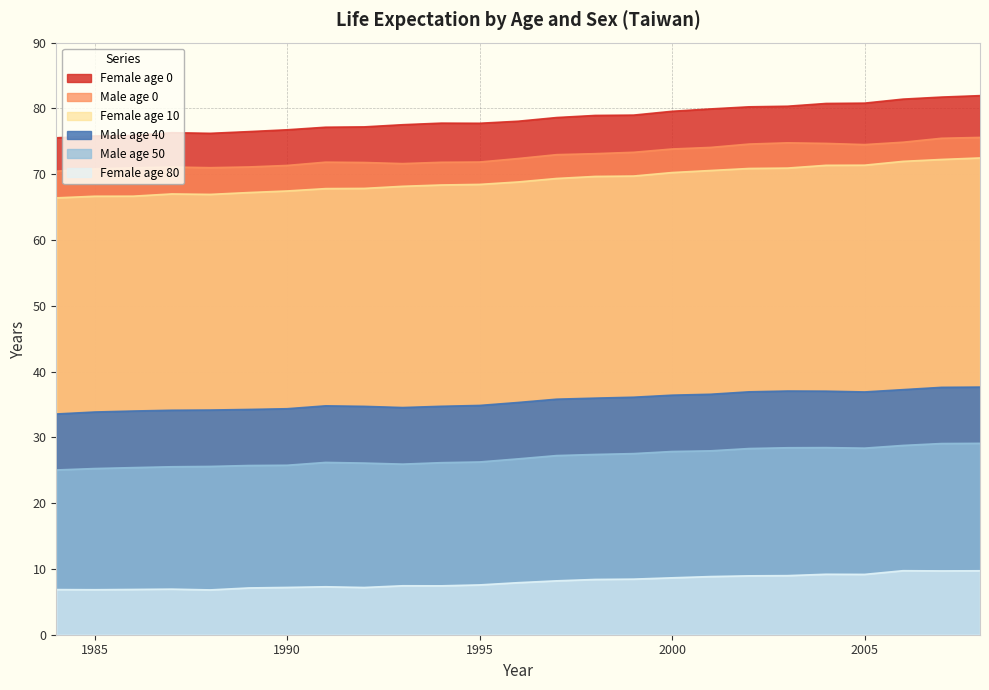

Where is the first local minimum for Female age 10?

1988